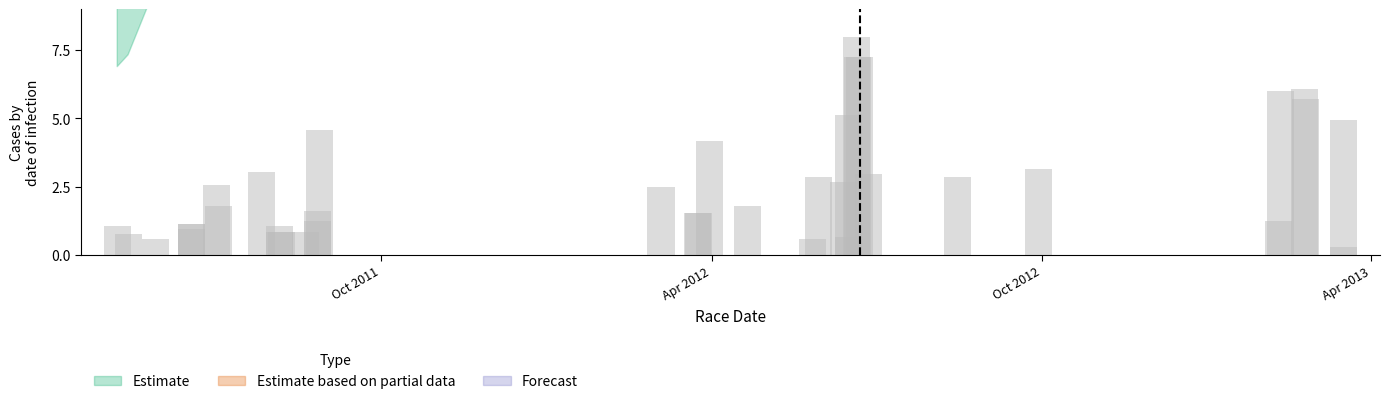

What is the maximum value shown in the chart?

8.0